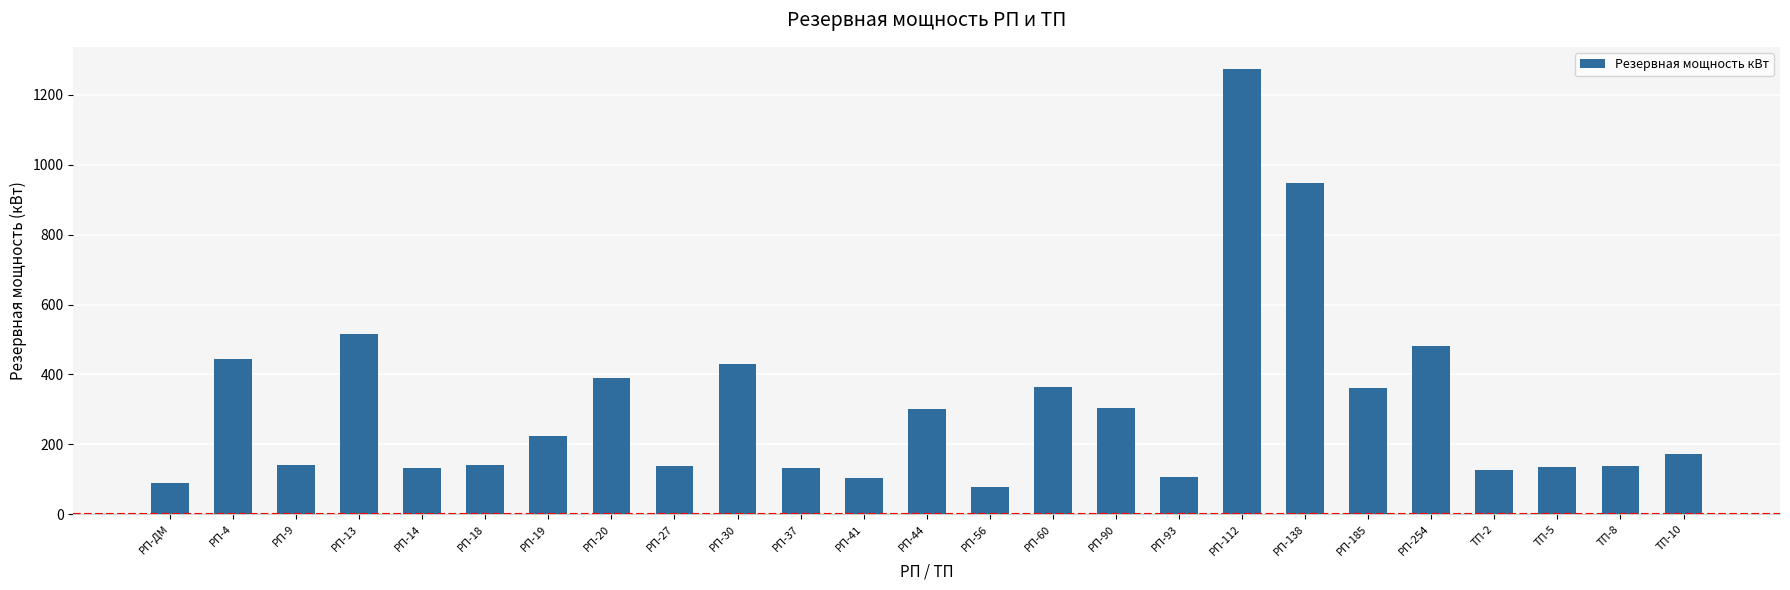

How many bars are there in total?

25